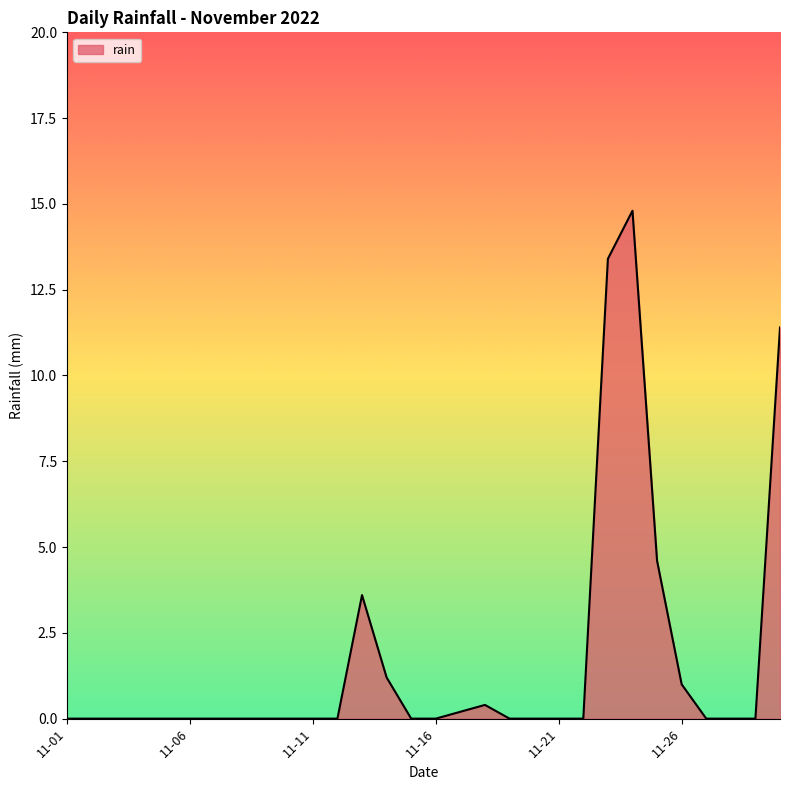

Does the chart display data point markers on the line(s)?

No